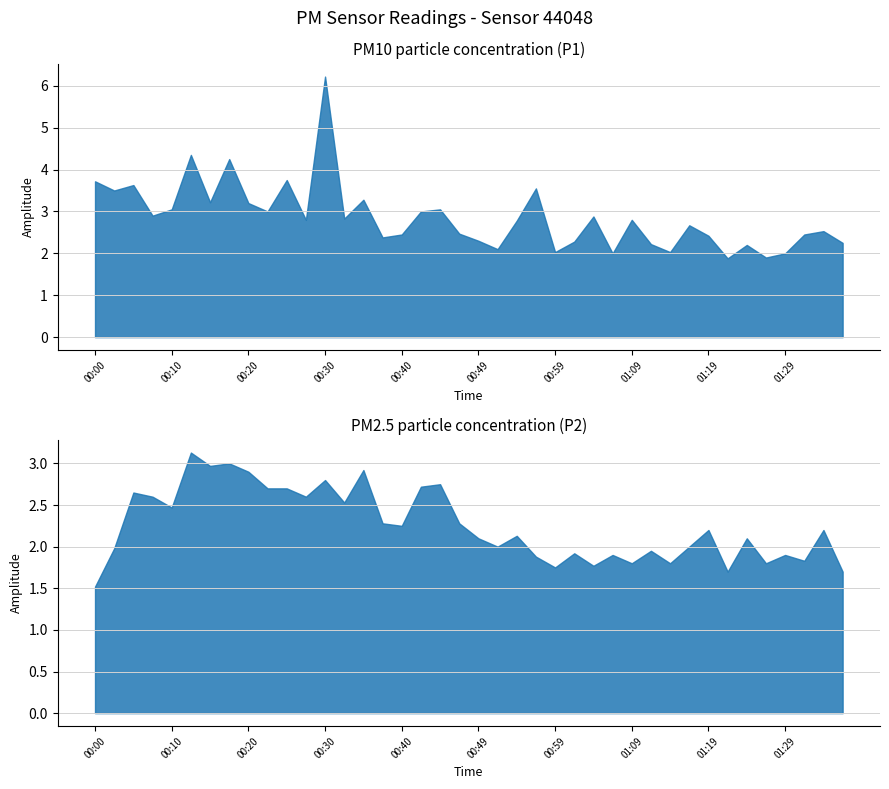

Reading left to right, transcribe all the data shown in this chart.

P1: 00:00=3.7	00:03=3.5	00:05=3.6	00:08=2.9	00:10=3.0	00:13=4.3	00:15=3.2	00:18=4.2	00:20=3.2	00:22=3.0	00:25=3.8	00:27=2.8	00:30=6.2	00:32=2.8	00:35=3.3	00:37=2.4	00:40=2.5	00:42=3.0	00:44=3.0	00:47=2.5	00:49=2.3	00:52=2.1	00:54=2.8	00:57=3.5	00:59=2.0	01:02=2.3	01:04=2.9	01:07=2.0	01:09=2.8	01:12=2.2	01:14=2.0	01:17=2.7	01:19=2.4	01:22=1.9	01:24=2.2	01:26=1.9	01:29=2.0	01:31=2.5	01:34=2.5	01:36=2.2
P2: 00:00=1.5	00:03=2.0	00:05=2.6	00:08=2.6	00:10=2.5	00:13=3.1	00:15=3.0	00:18=3.0	00:20=2.9	00:22=2.7	00:25=2.7	00:27=2.6	00:30=2.8	00:32=2.5	00:35=2.9	00:37=2.3	00:40=2.2	00:42=2.7	00:44=2.8	00:47=2.3	00:49=2.1	00:52=2.0	00:54=2.1	00:57=1.9	00:59=1.8	01:02=1.9	01:04=1.8	01:07=1.9	01:09=1.8	01:12=1.9	01:14=1.8	01:17=2.0	01:19=2.2	01:22=1.7	01:24=2.1	01:26=1.8	01:29=1.9	01:31=1.8	01:34=2.2	01:36=1.7